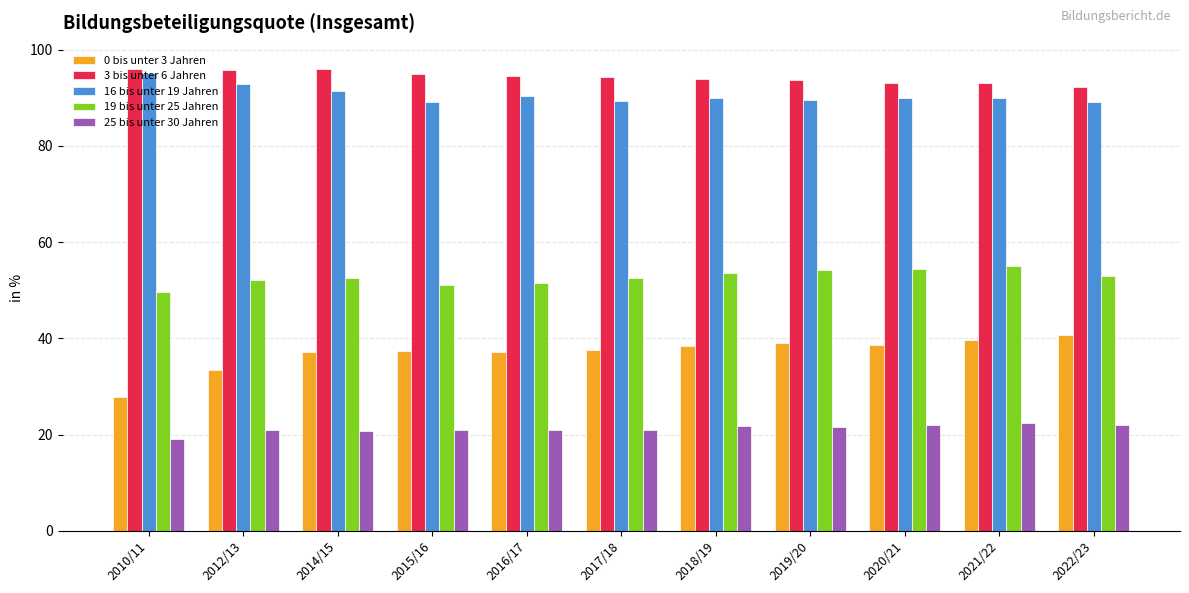

Which series has the largest range (max minus min)?

0 bis unter 3 Jahren